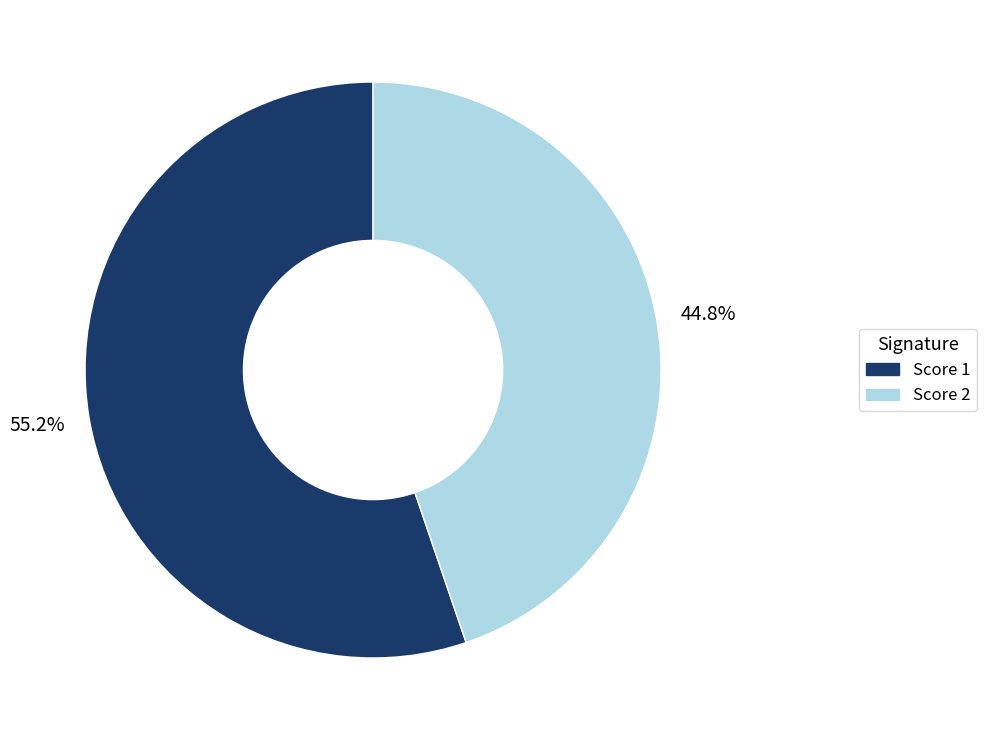

Is there a majority slice in this chart?

Yes